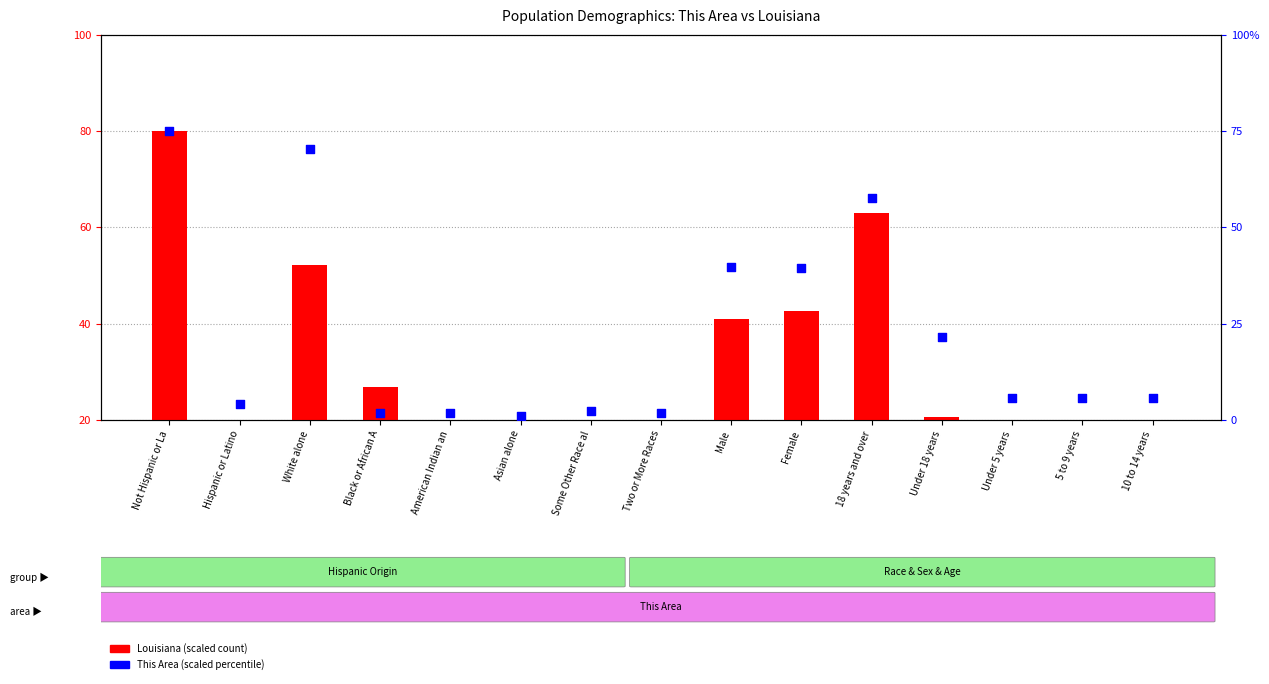

Which series has the largest total across all categories?

Louisiana (scaled)